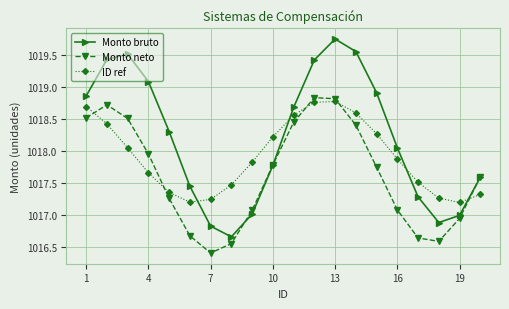

What is the sum of all ID ref values?

20358.4